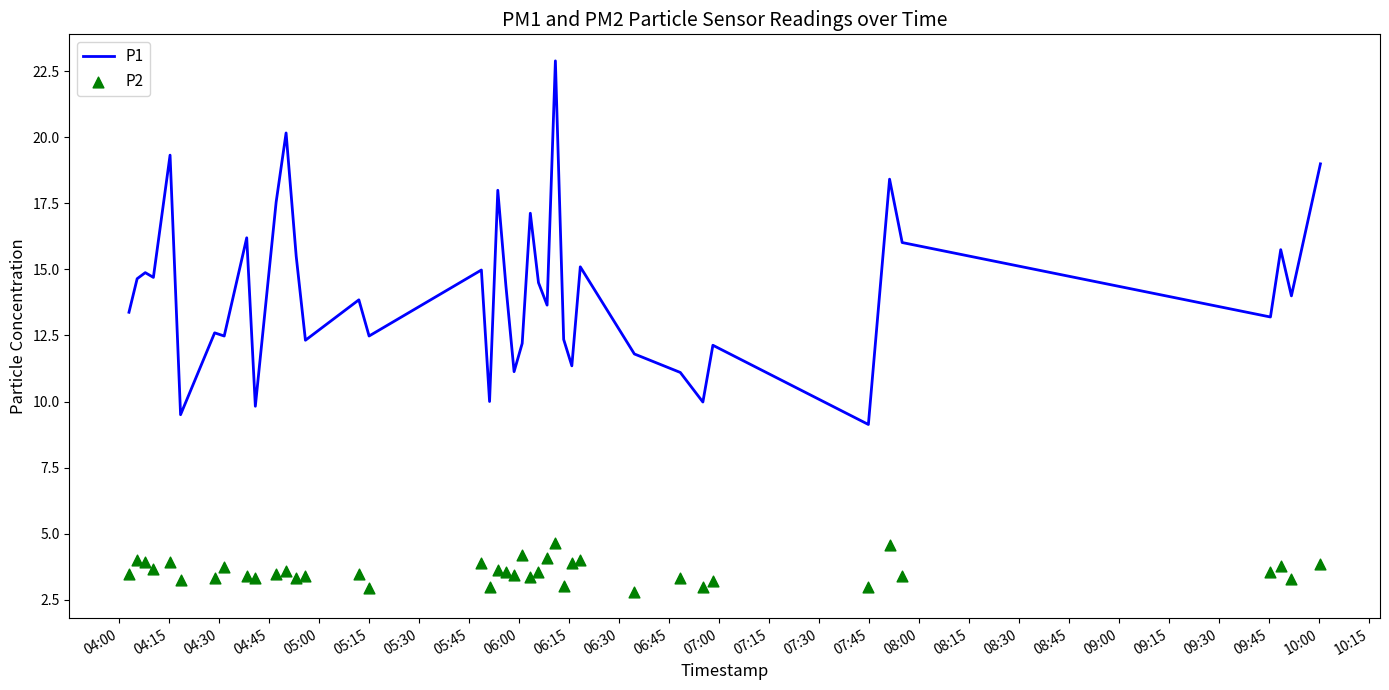

What are all the series names shown in the legend?

P1, P2